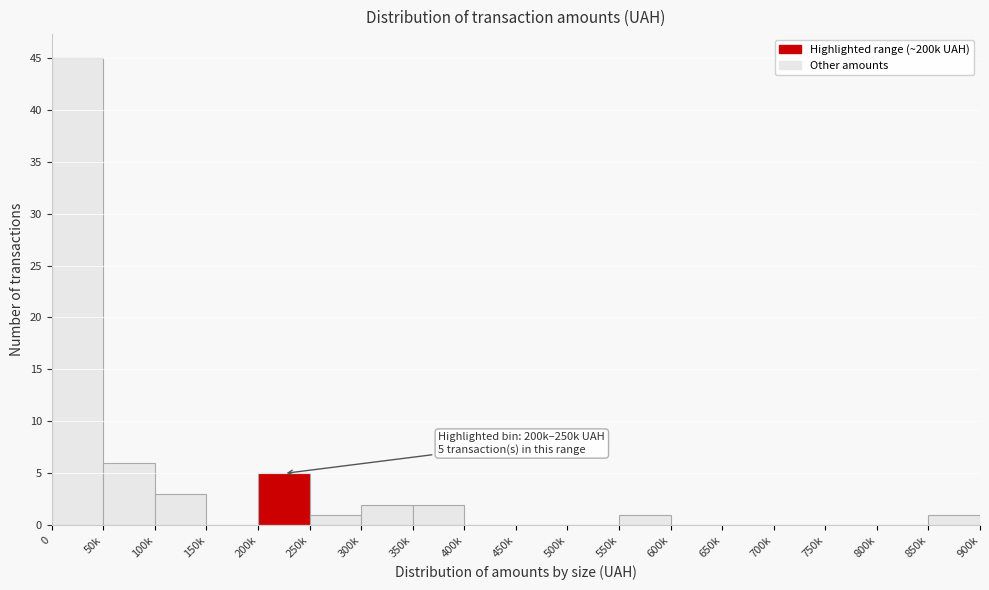

Reading left to right, transcribe all the data shown in this chart.

0=45	50k=6	100k=3	150k=0	200k=5	250k=1	300k=2	350k=2	400k=0	450k=0	500k=0	550k=1	600k=0	650k=0	700k=0	750k=0	800k=0	850k=1